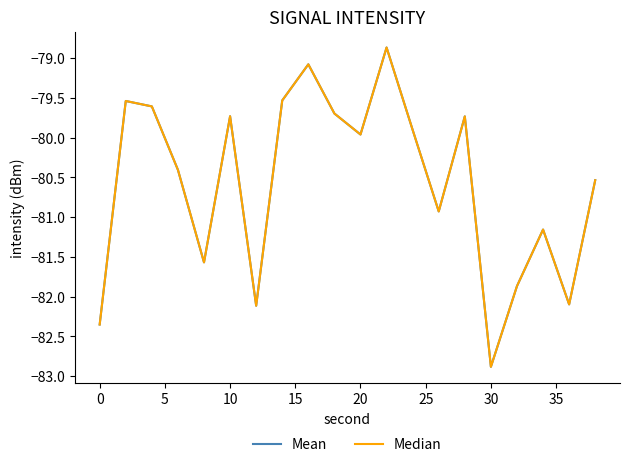

Is this an area chart (filled region under the line)?

No